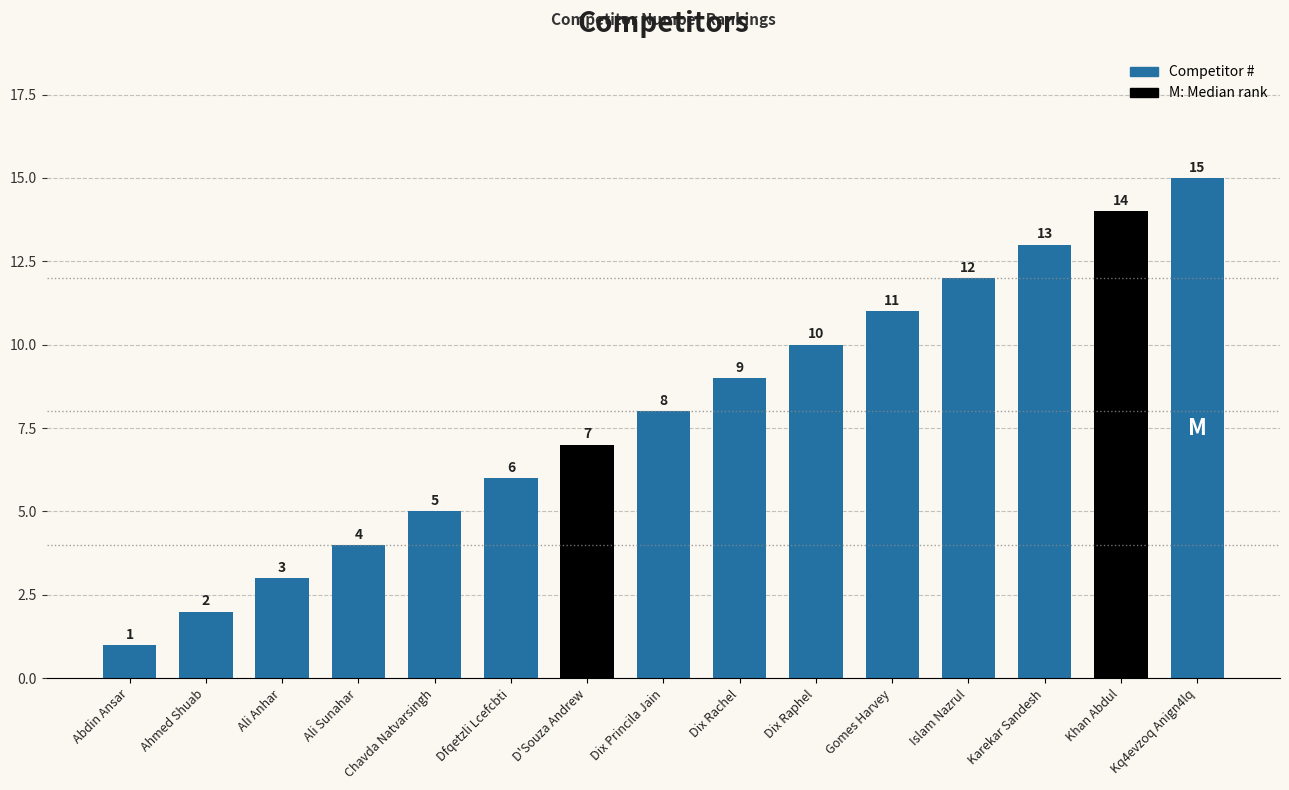

Read the value at Ali Sunahar, to the nearest 5.

5